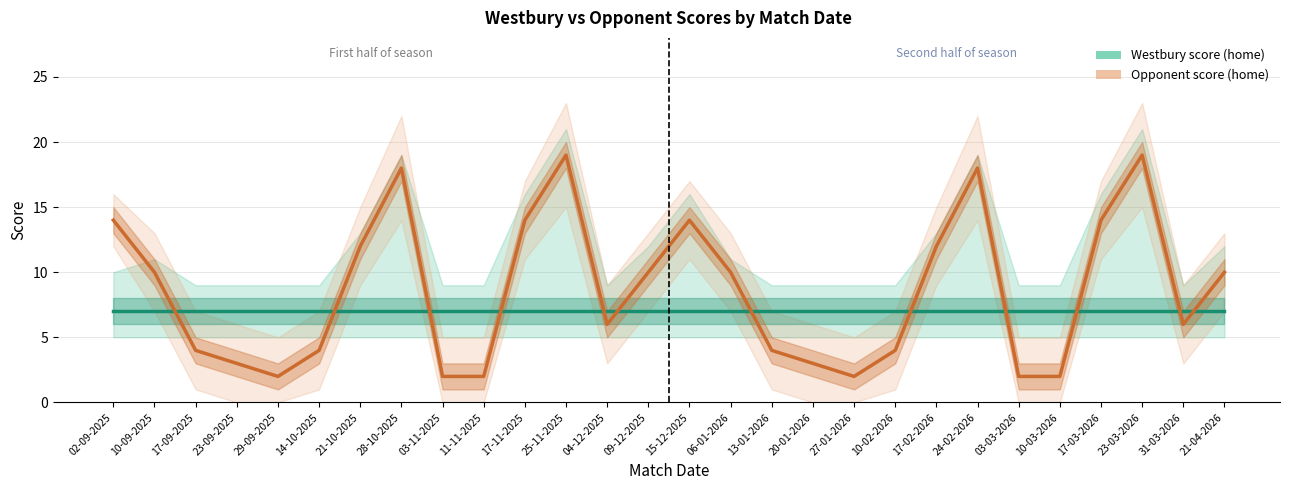

What is the value of the Westbury score (home) point at the 12th from the left?

7